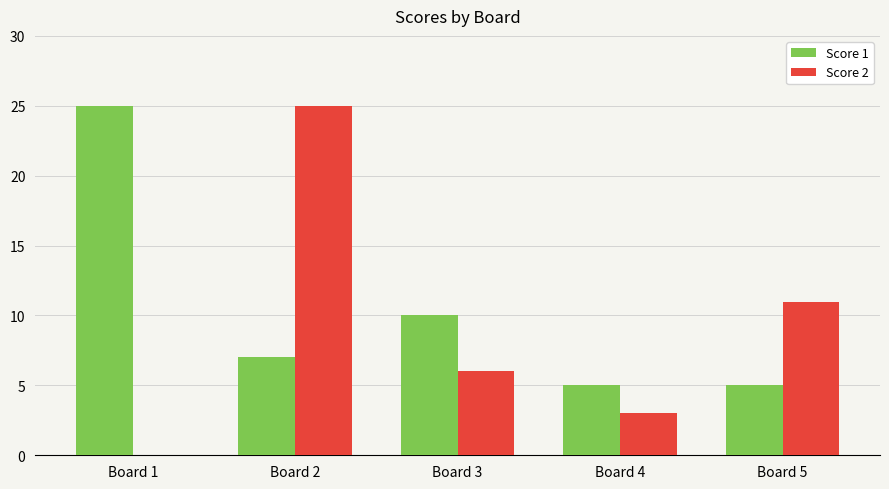

Which series has the largest total across all categories?

Score 1